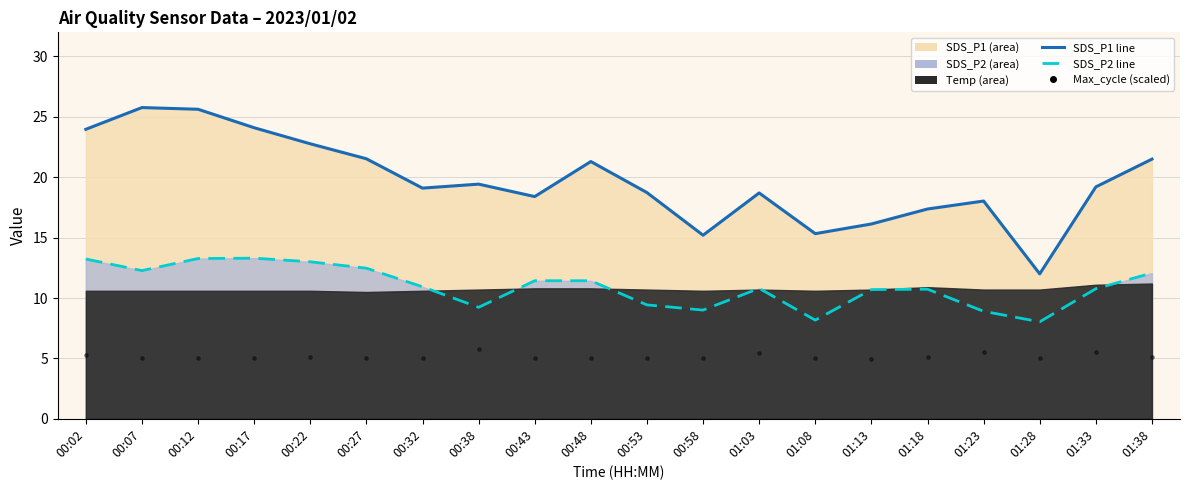

Which series has the largest total across all categories?

SDS_P1 line